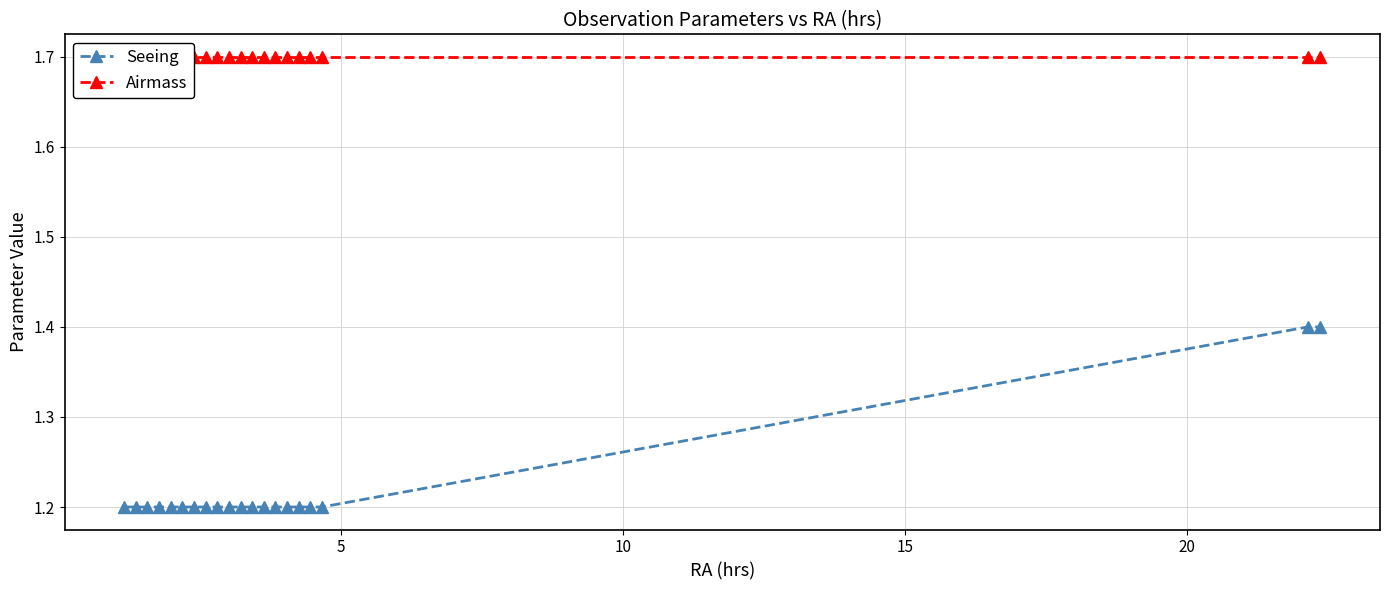

What is the value of the Seeing point at the 17th from the left?

1.2